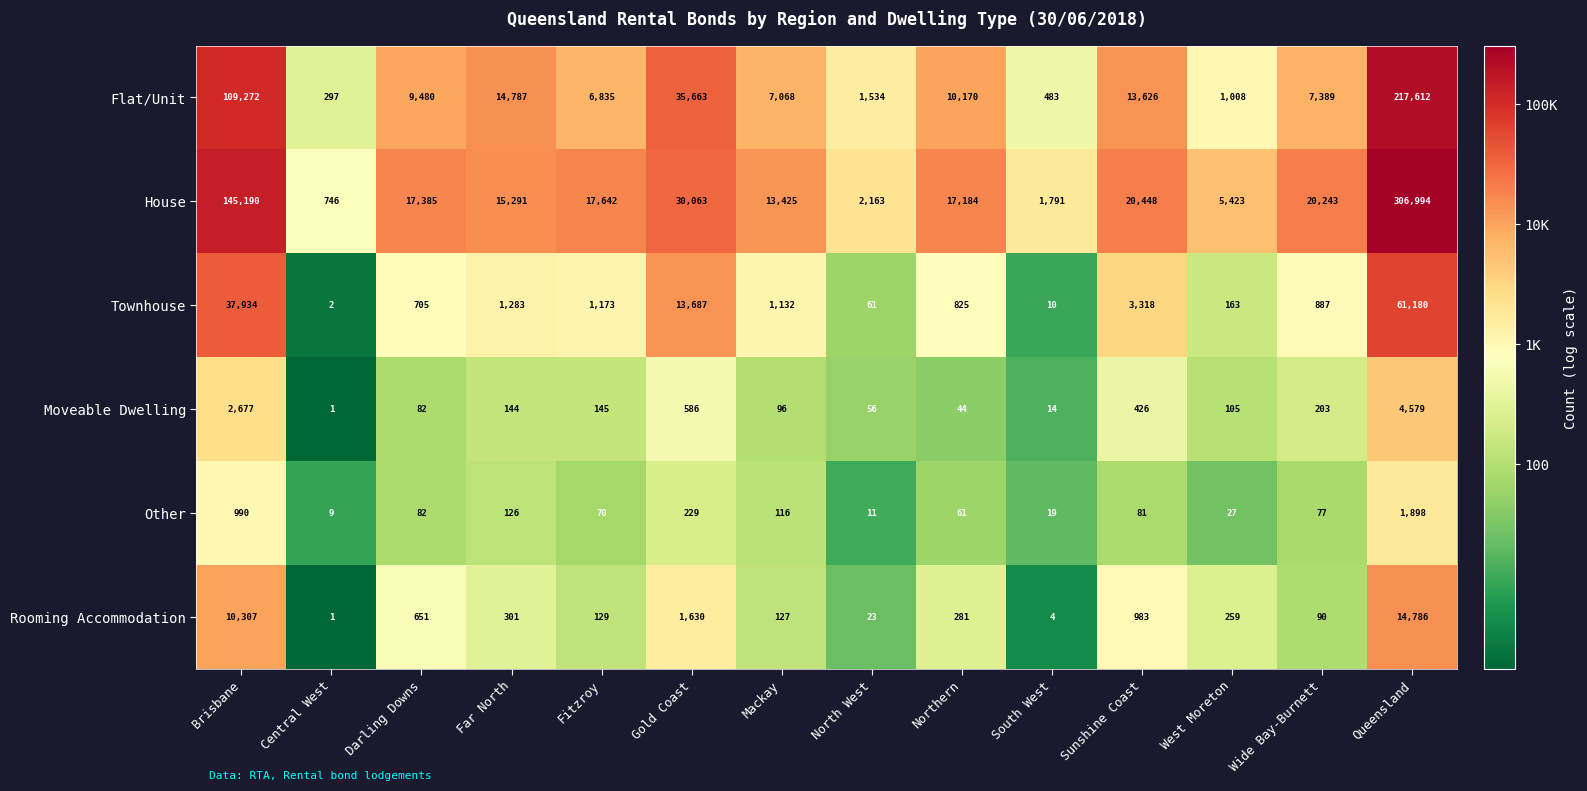

Which series has the largest total across all categories?

House